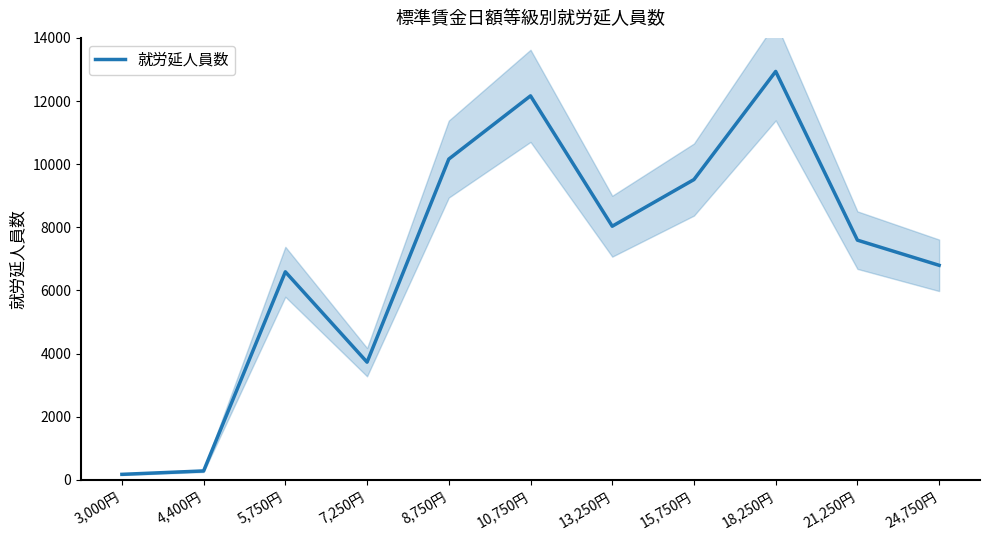

What is the sum of the values at 21,250円 and 18,250円?

20532